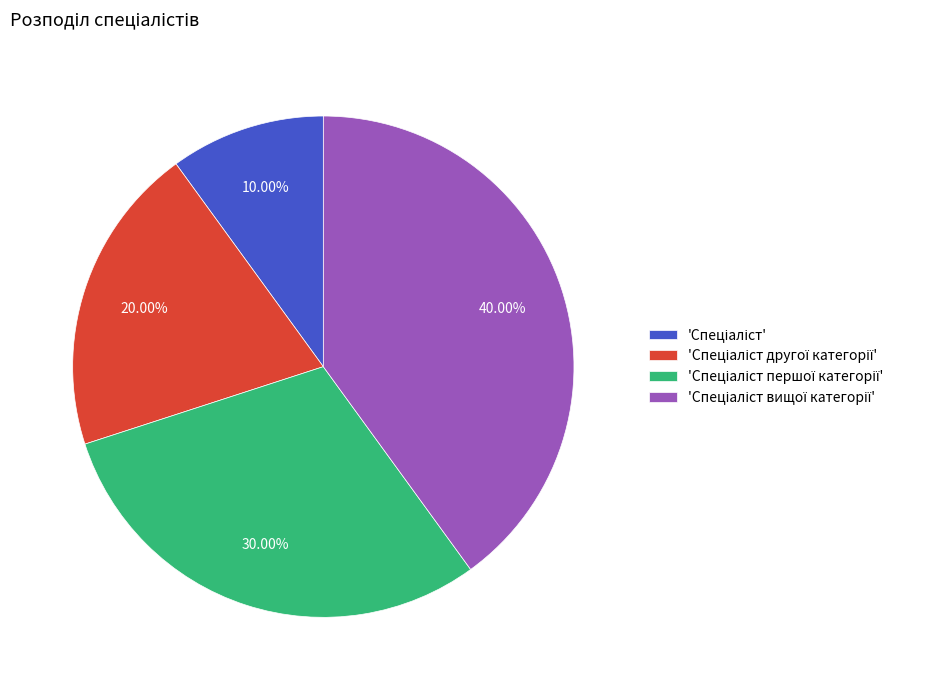

Does any single category account for the majority?

No